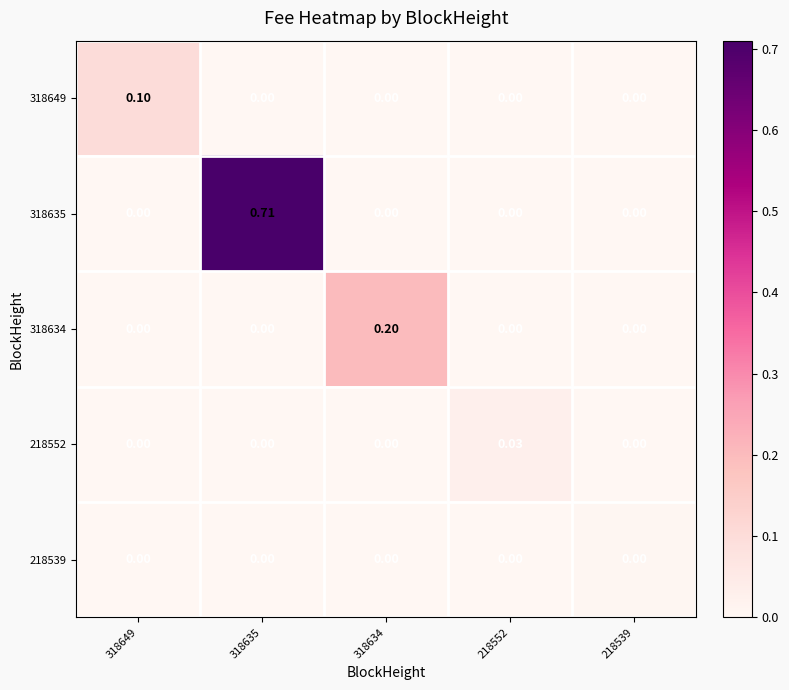

Is the value of 218552 at 318634 greater than the value of 318649 at 318649?

No